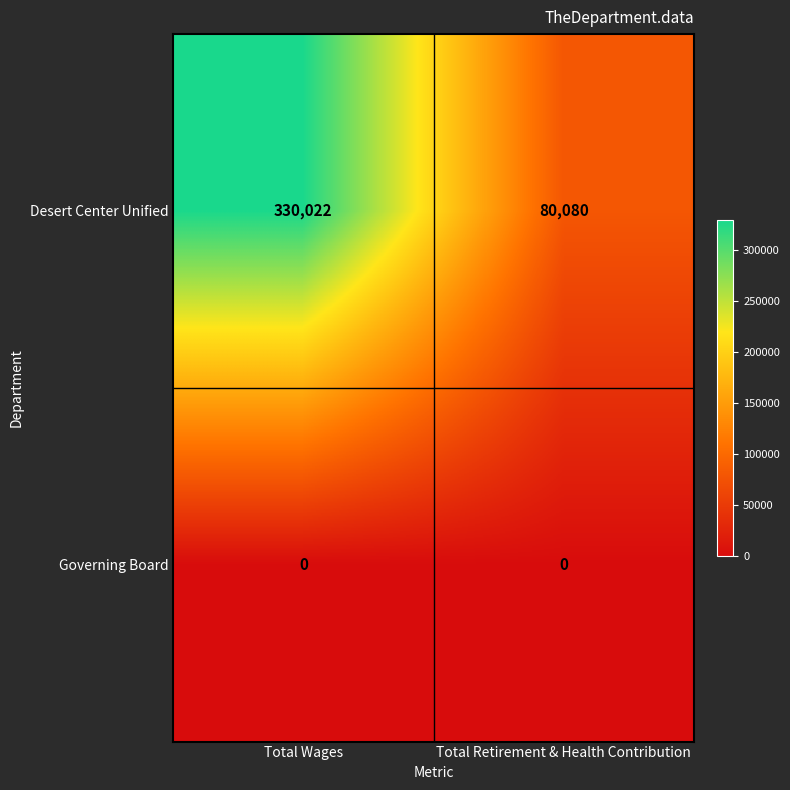

What is the approximate value of Desert Center Unified at Total Retirement & Health Contribution, to the nearest 100?

80100